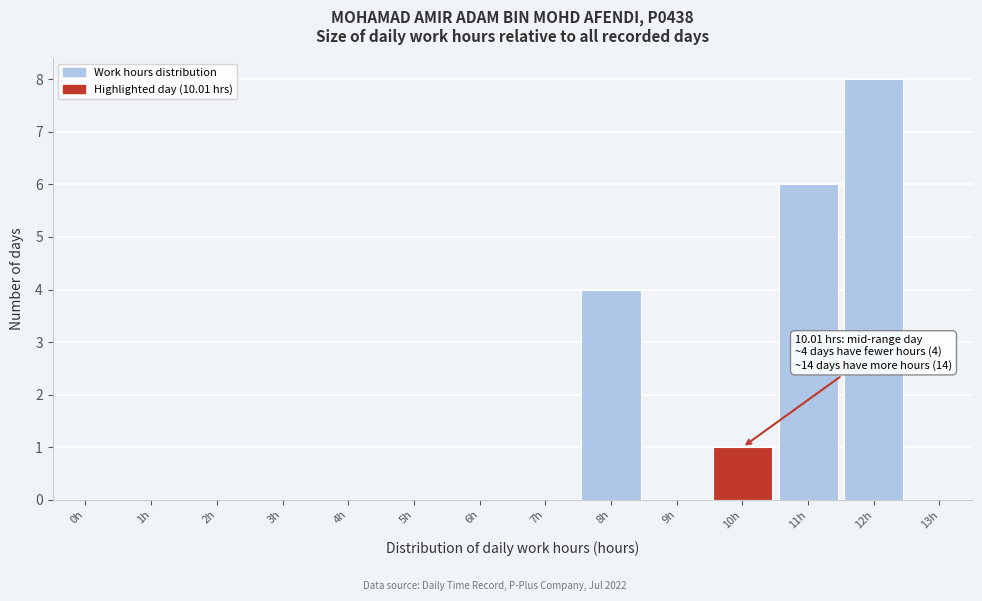

Reading left to right, list all the values displayed in this chart.

0h=0	1h=0	2h=0	3h=0	4h=0	5h=0	6h=0	7h=0	8h=4	9h=0	10h=1	11h=6	12h=8	13h=0